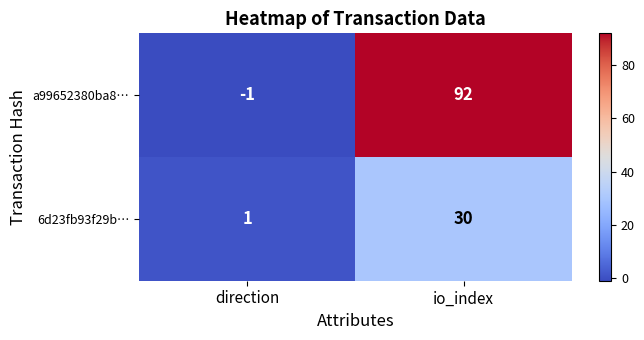

The 6d23fb93f29b… series shows 1 at direction. True or false?

True